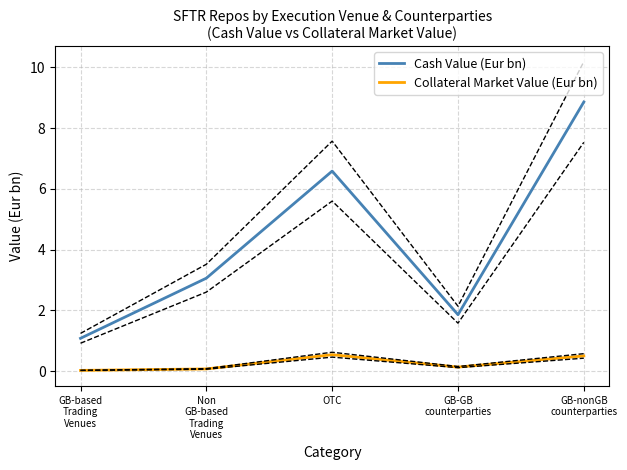

What are all the series names shown in the legend?

Cash Value (Eur bn), Collateral Market Value (Eur bn)